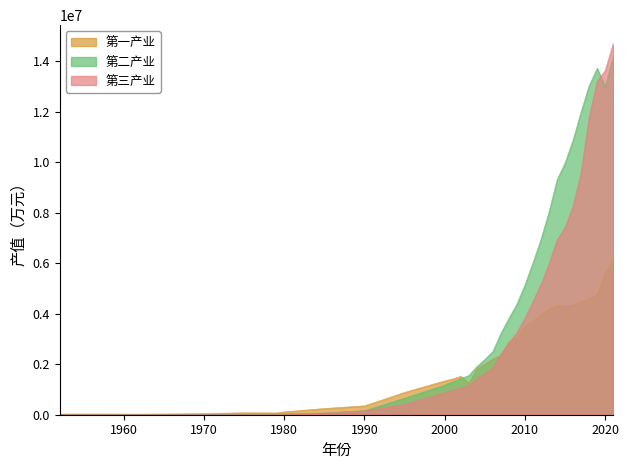

The value of 第三产业 at 2007 is 718827. True or false?

False